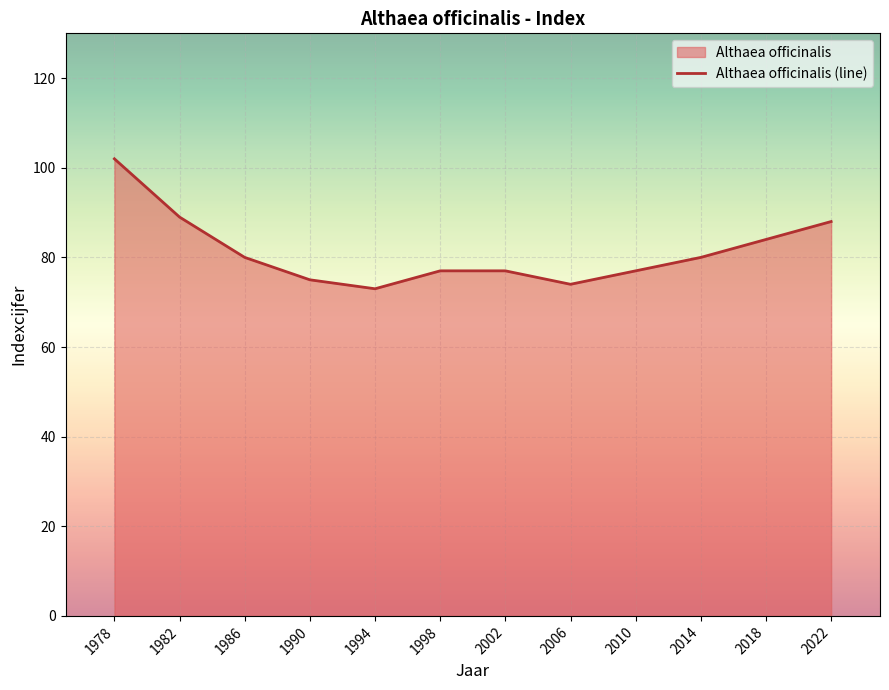

Where is the data nearest to the value 87?

2022